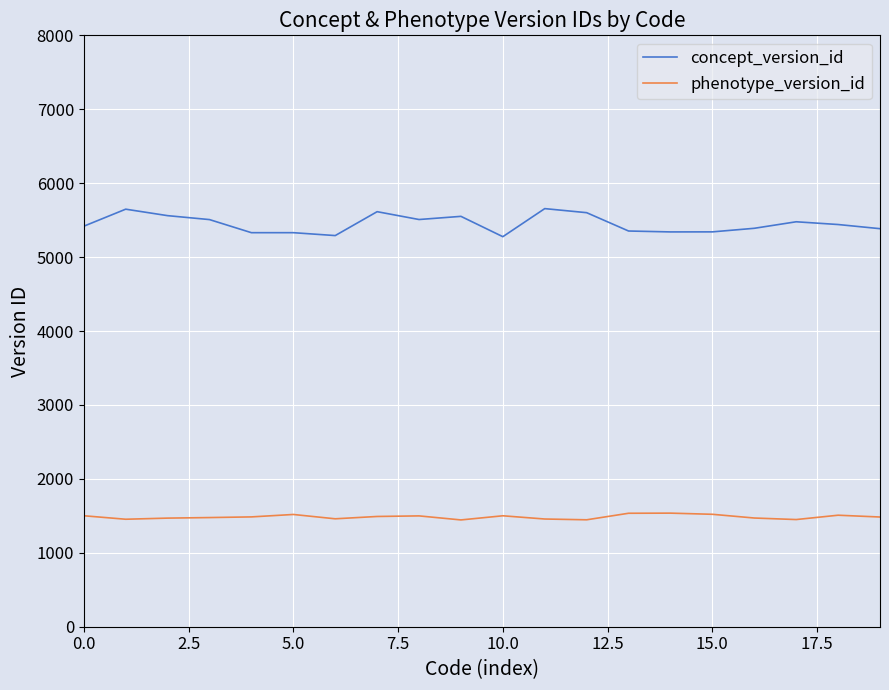

Rank the series by their average value, from highest to lowest.

concept_version_id, phenotype_version_id